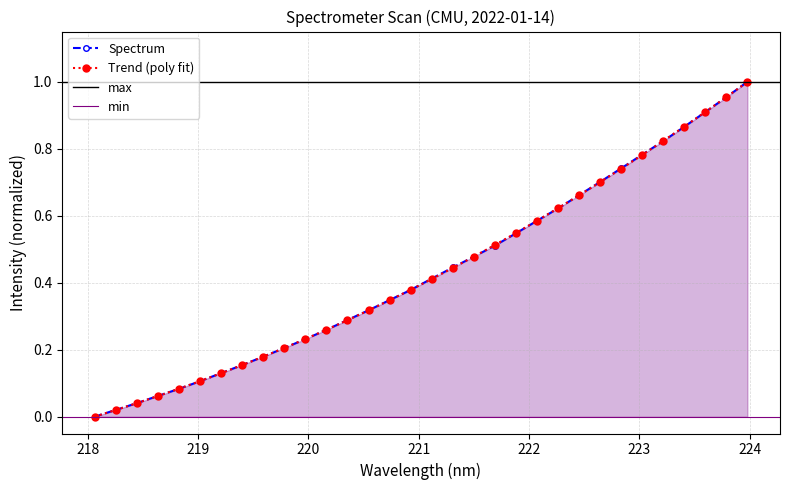

True or false: the data has more than 1 interior local peaks.

False